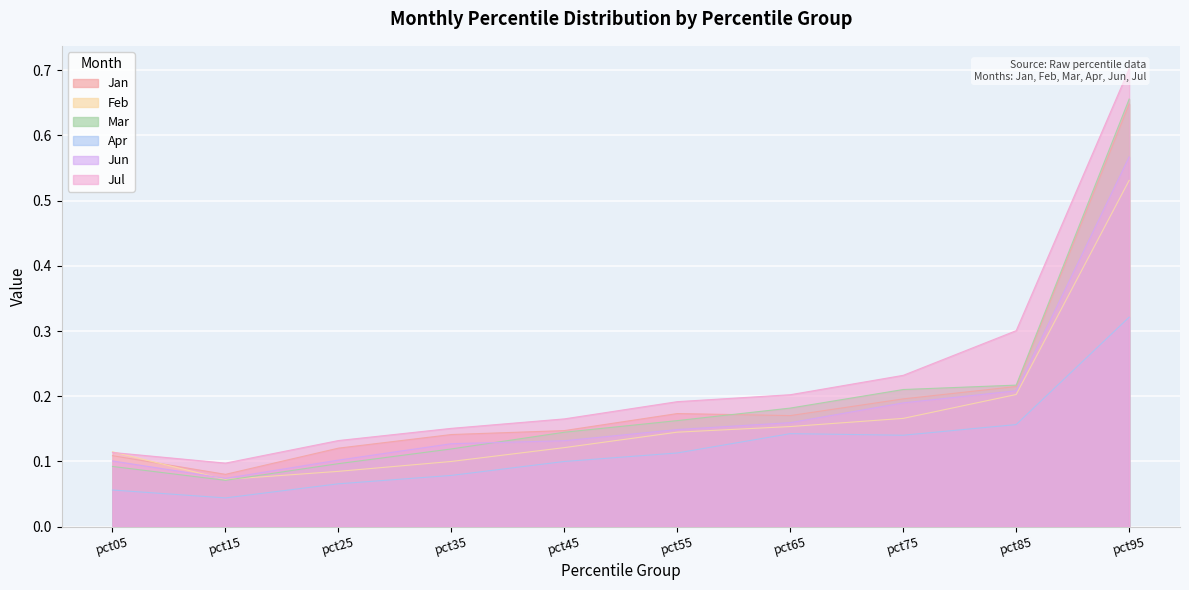

Count the Jun values in the range 0 to 1.

10